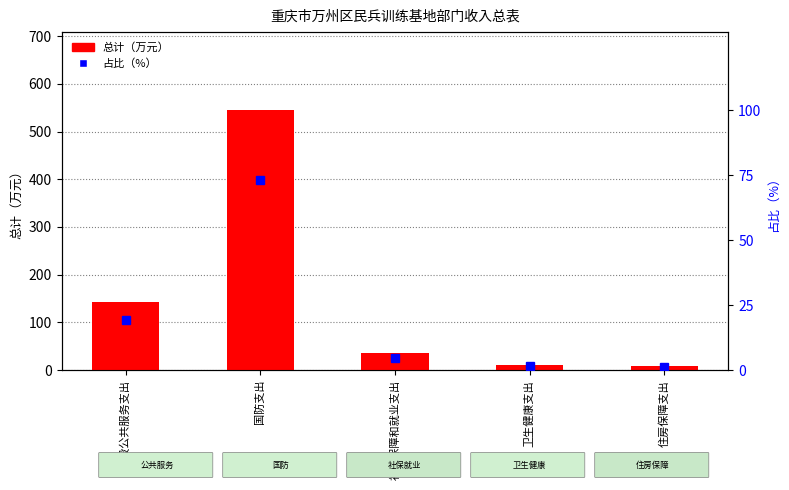

Which series has the largest total across all categories?

总计（万元）